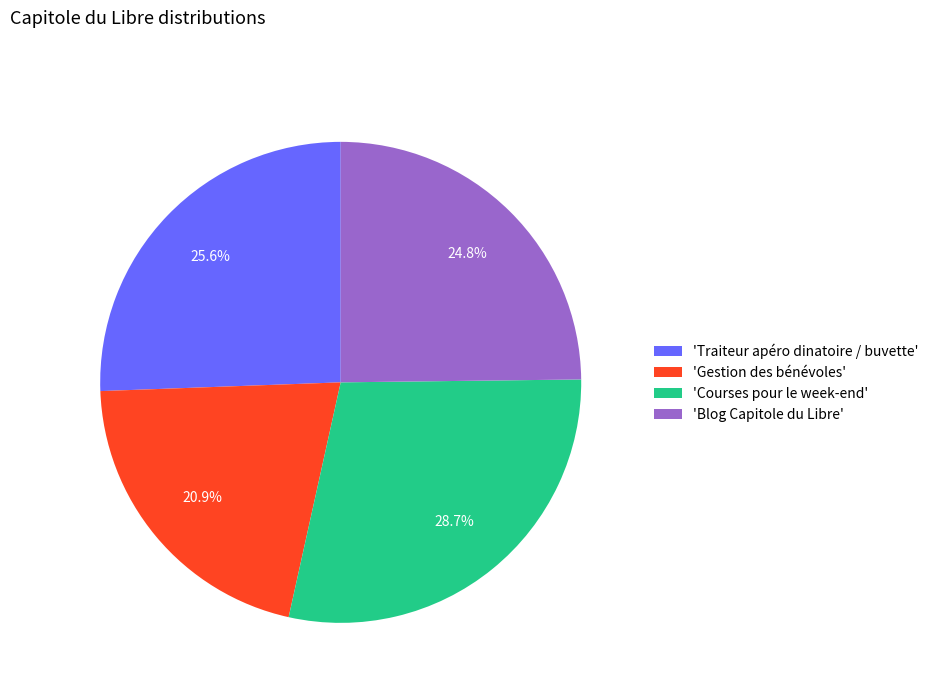

How many slices are in this pie chart?

4